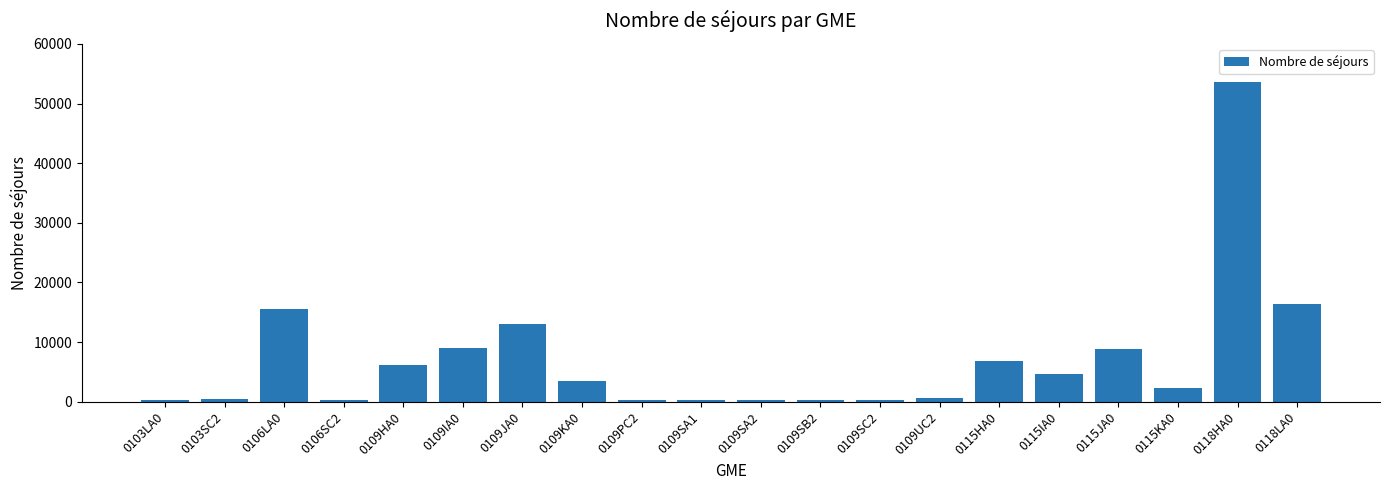

Which has a higher value, 0115HA0 or 0109JA0?

0109JA0